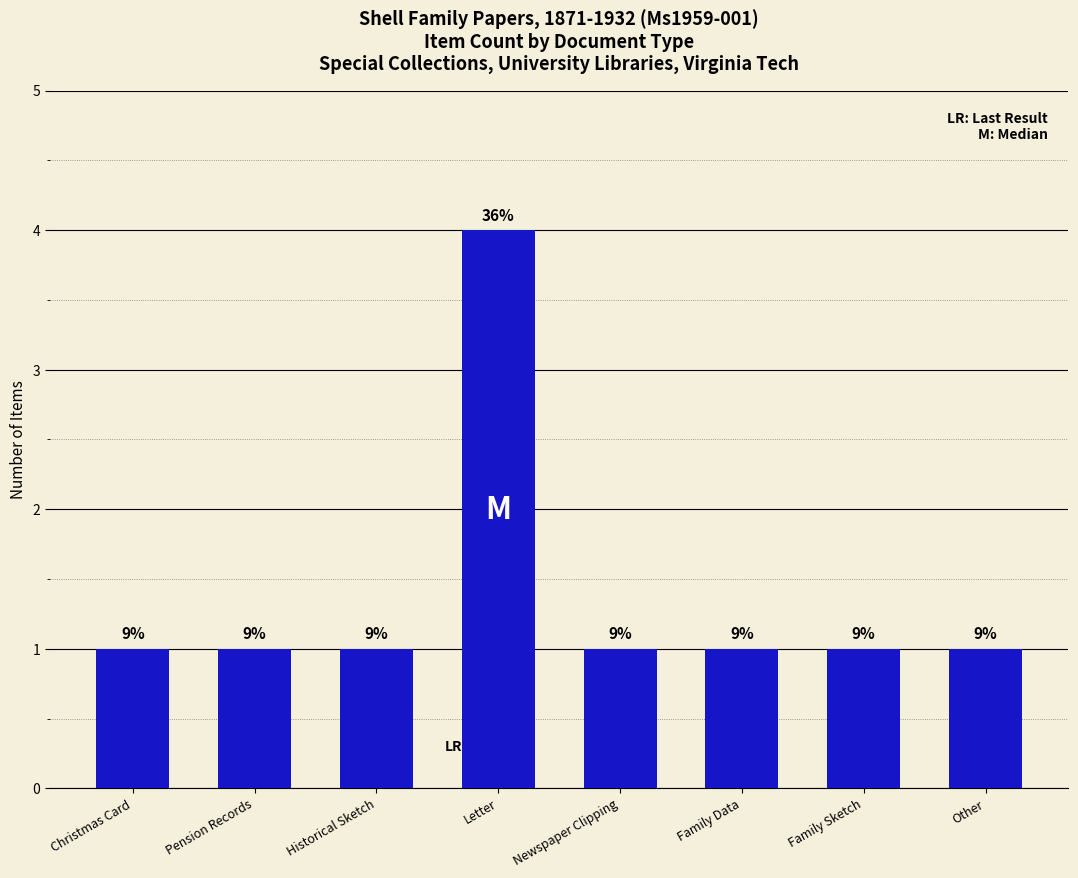

Reading right to left, extract all data points from this chart.

Other=1	Family Sketch=1	Family Data=1	Newspaper Clipping=1	Letter=4	Historical Sketch=1	Pension Records=1	Christmas Card=1